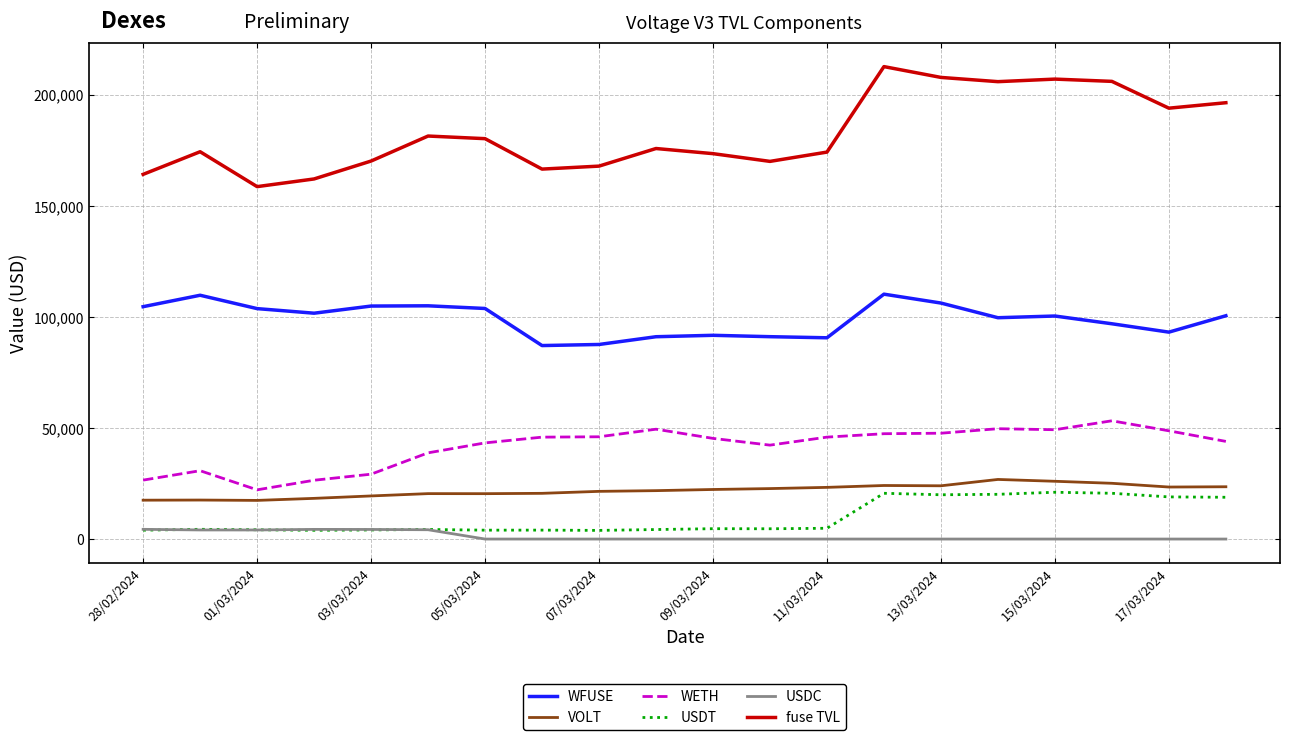

How many lines are shown in the chart?

6